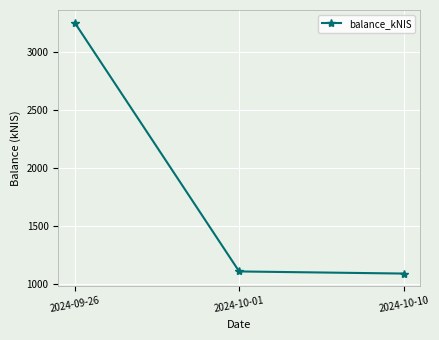

Is it true that the value at 2024-09-26 is 3257.2?

True